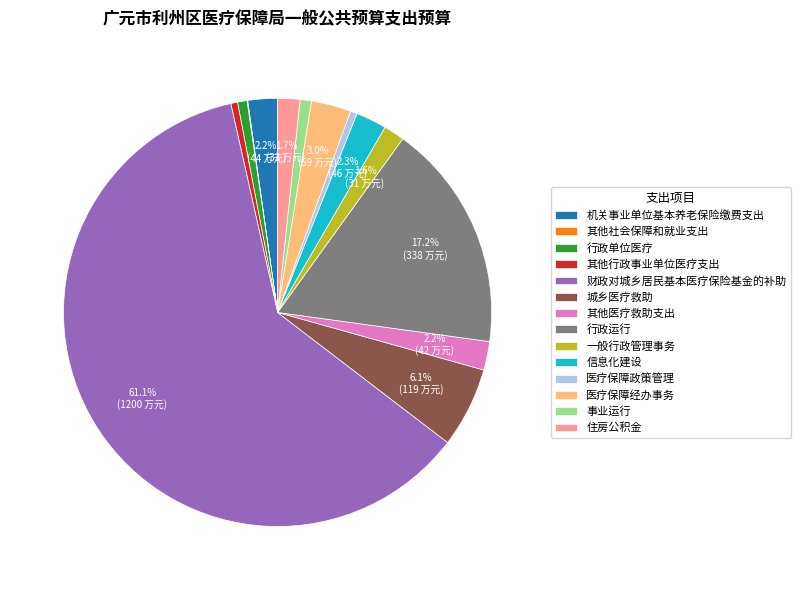

Do 住房公积金 and 城乡医疗救助 together represent more than half of the pie?

No